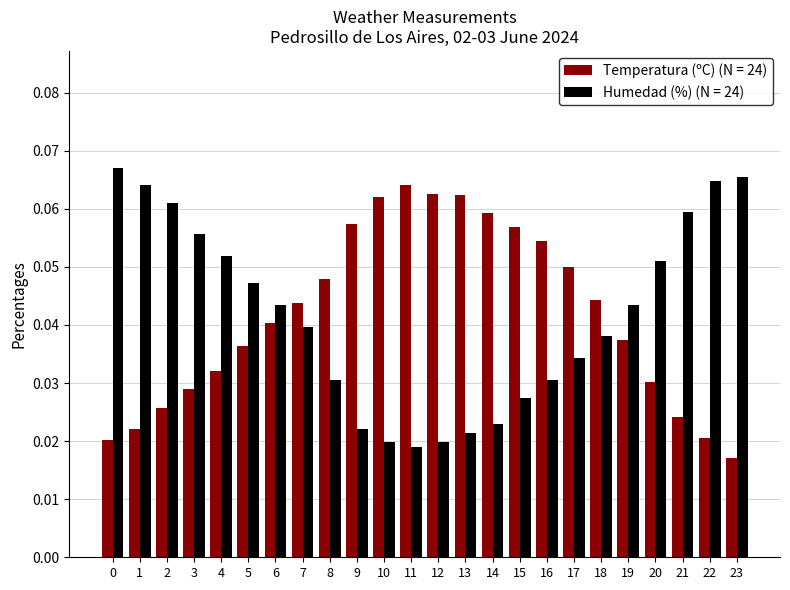

What are all the series names shown in the legend?

Temperatura (ºC) (N = 24), Humedad (%) (N = 24)